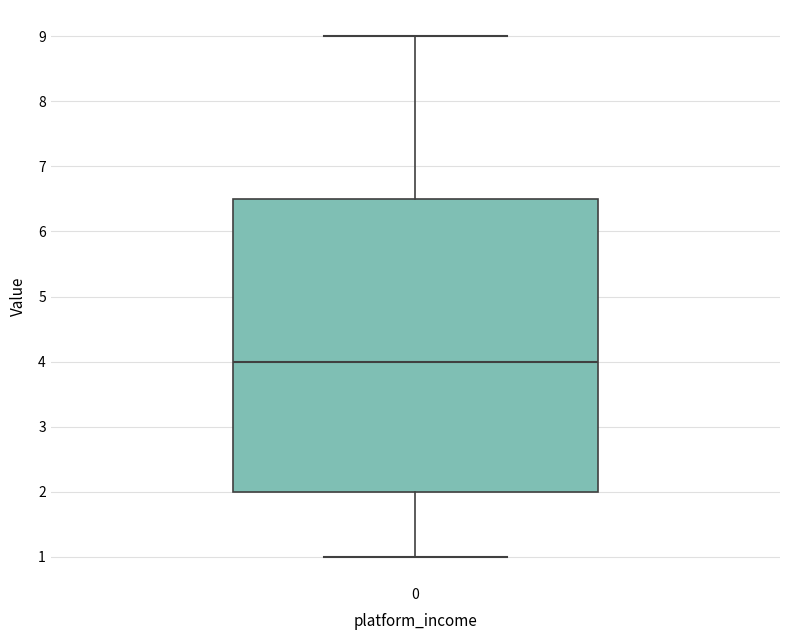

Where is the lower edge of the box at x = 0 on the y-axis? The values are not printed on the chart, so give them approximately, as read against the axis.

2.0